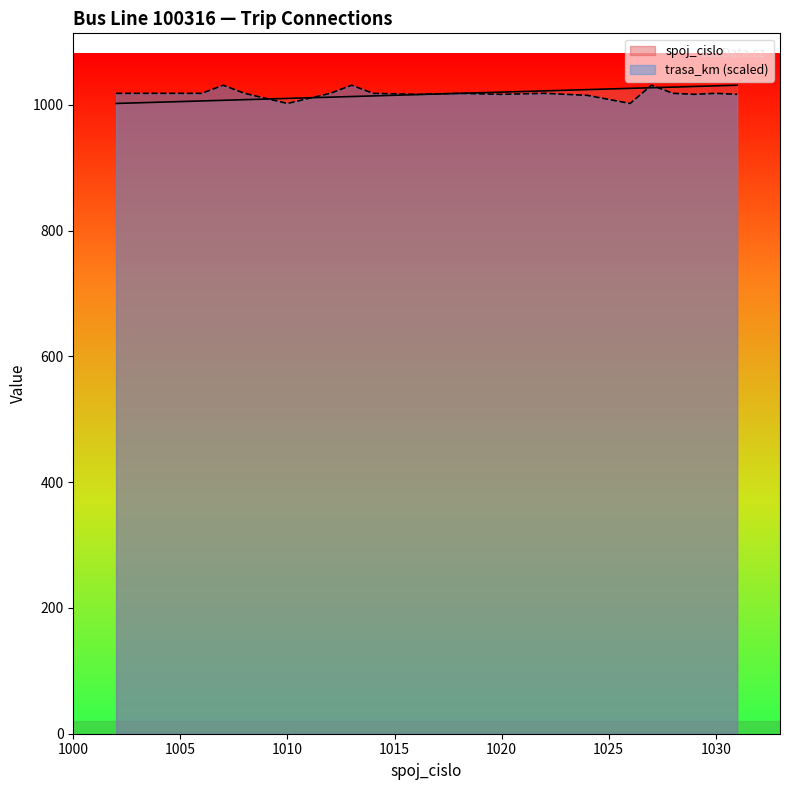

What is the total value across all series at 1018?

2036.1